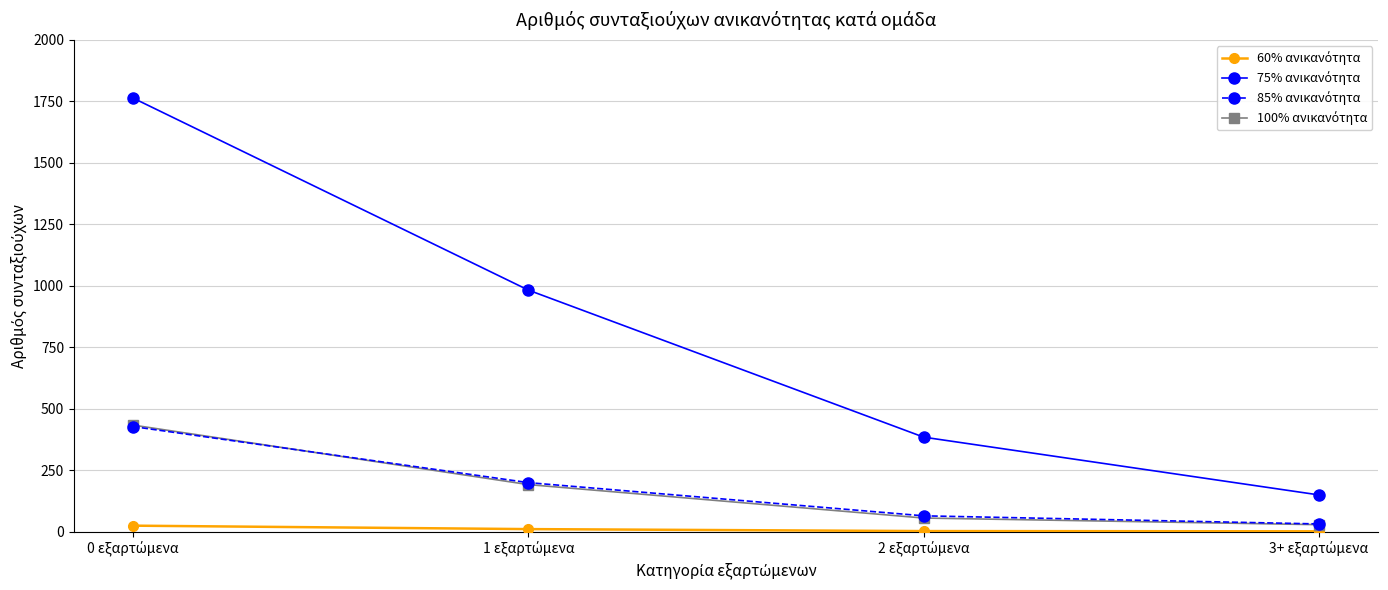

What is the greatest value displayed?

1763